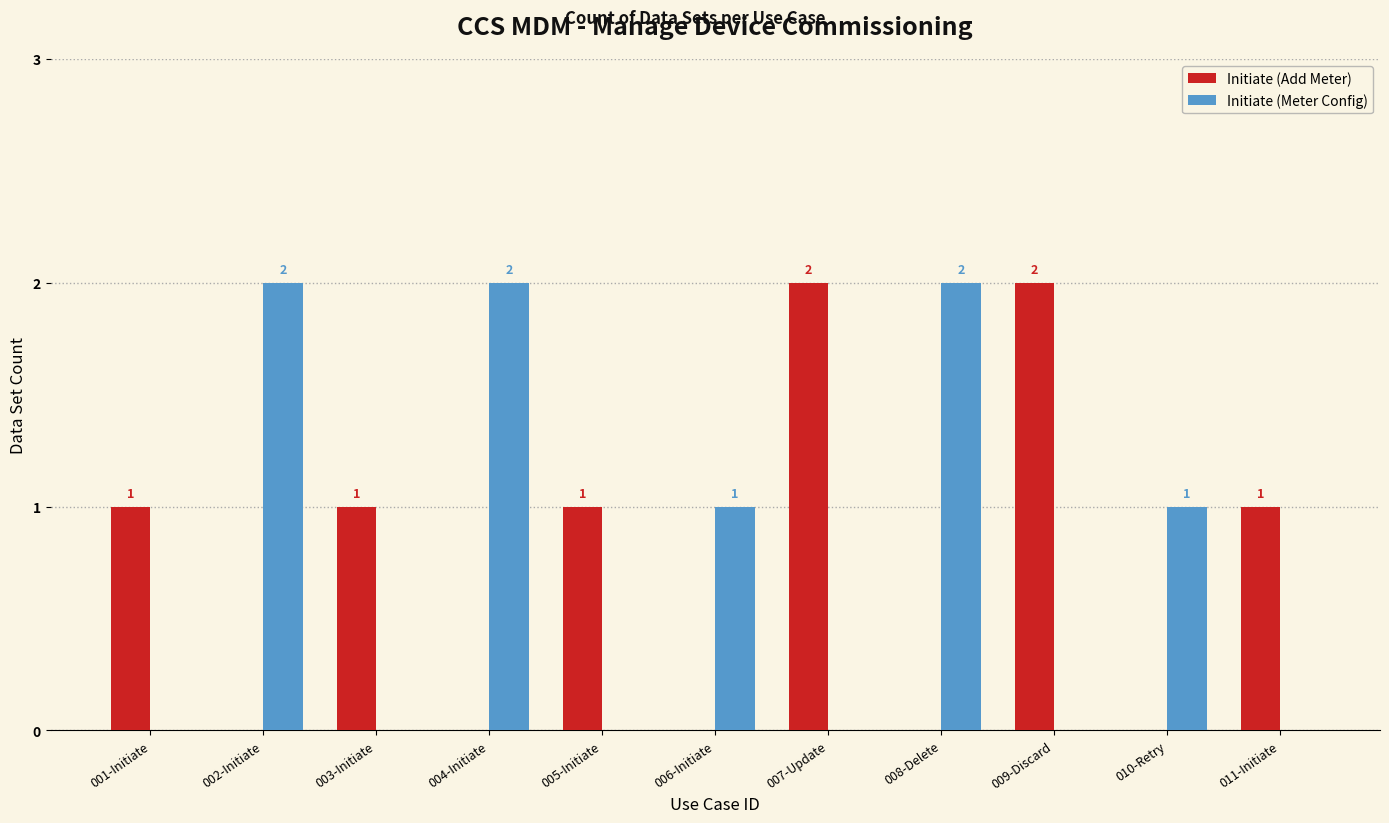

How many Initiate (Add Meter) values are between 0 and 1?

9